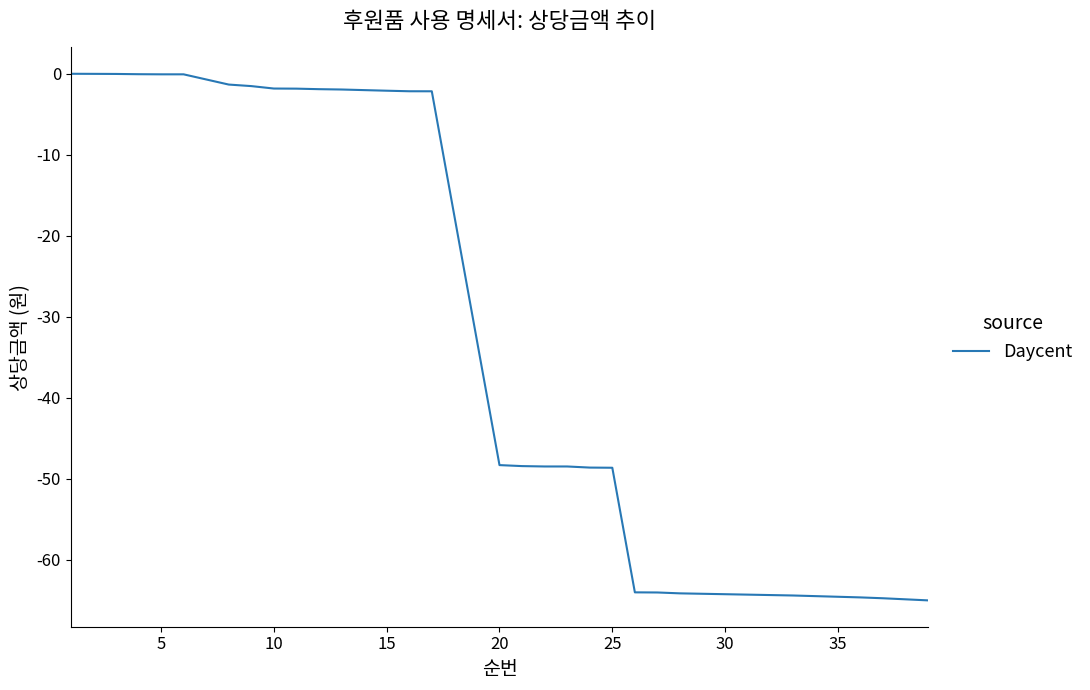

What is the difference between the maximum and minimum values?

65.0